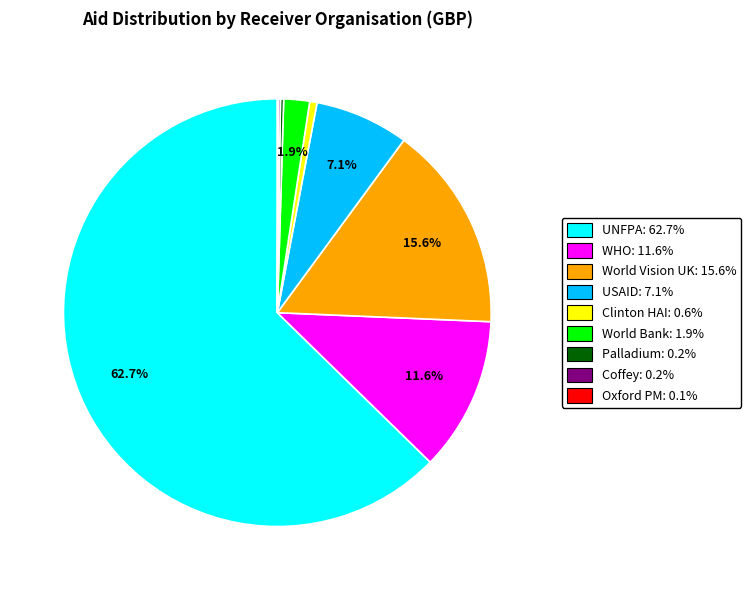

Is there any slice that represents more than half of the pie?

Yes